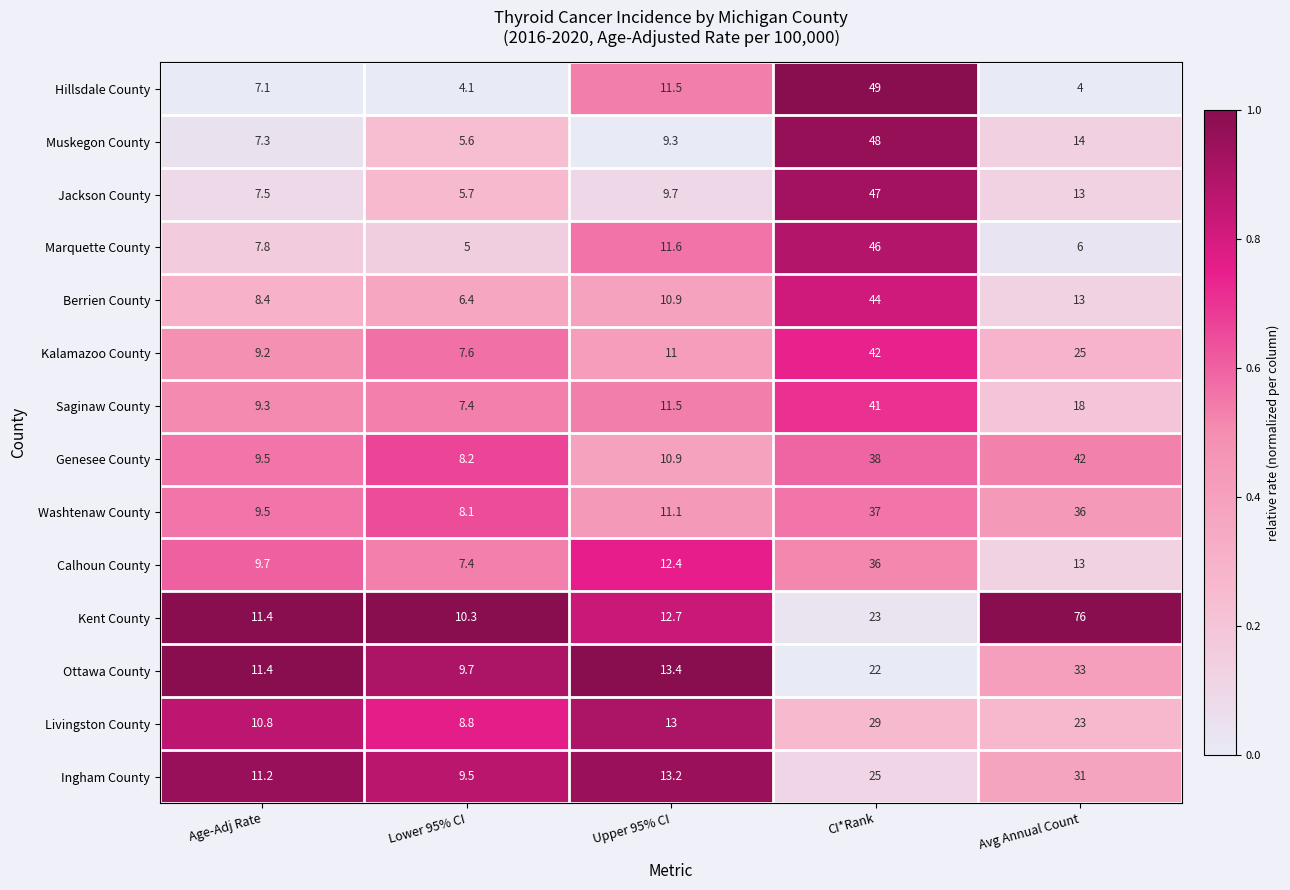

The value of Muskegon County at Lower 95% CI is 5.6. True or false?

True